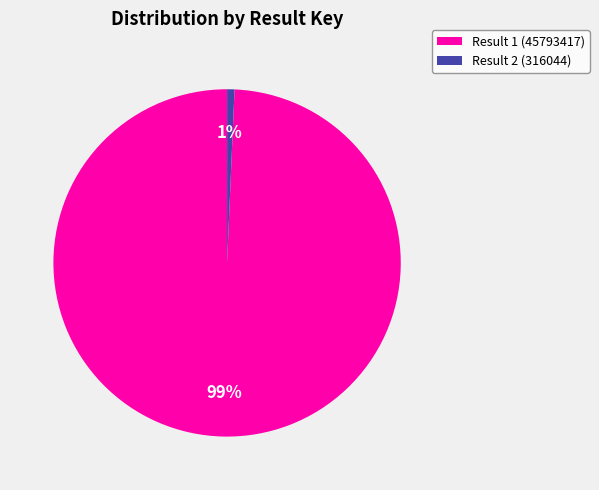

Between Result 1 (45793417) and Result 2 (316044), which is larger?

Result 1 (45793417)